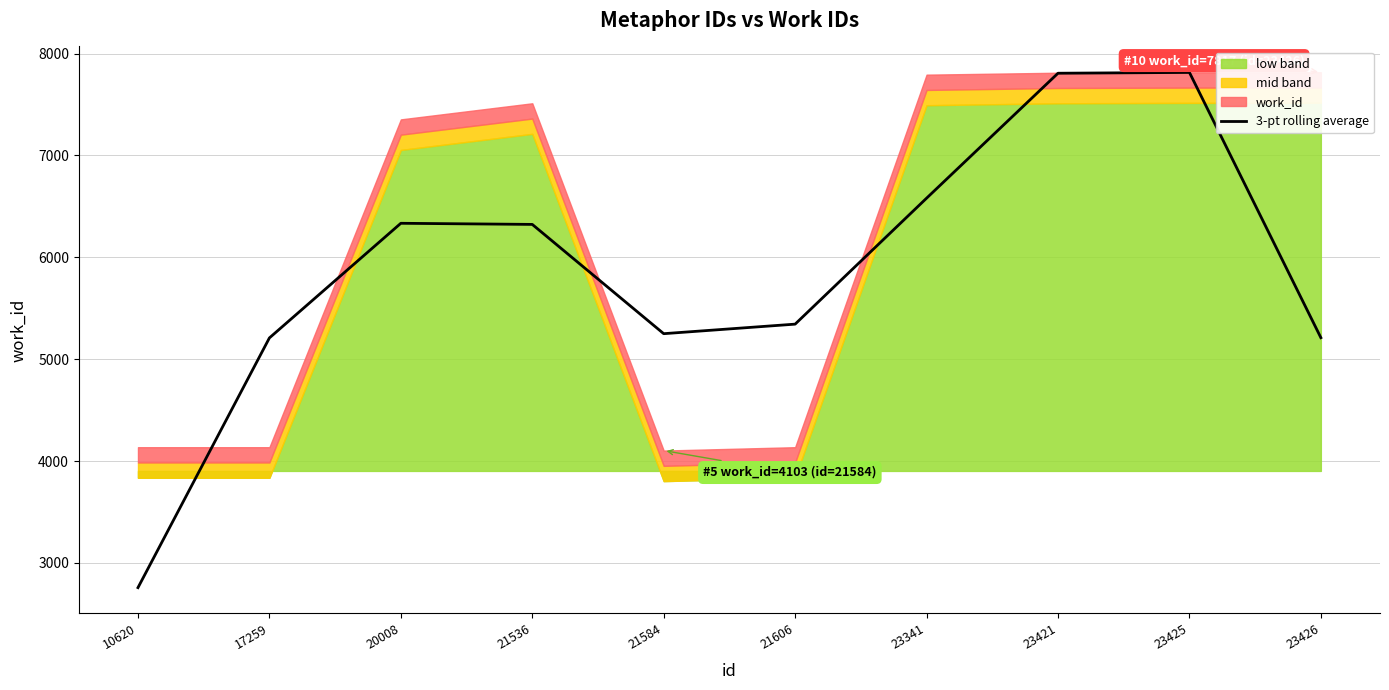

True or false: 3-pt rolling average has a value of 5344.0 at 21606.

True